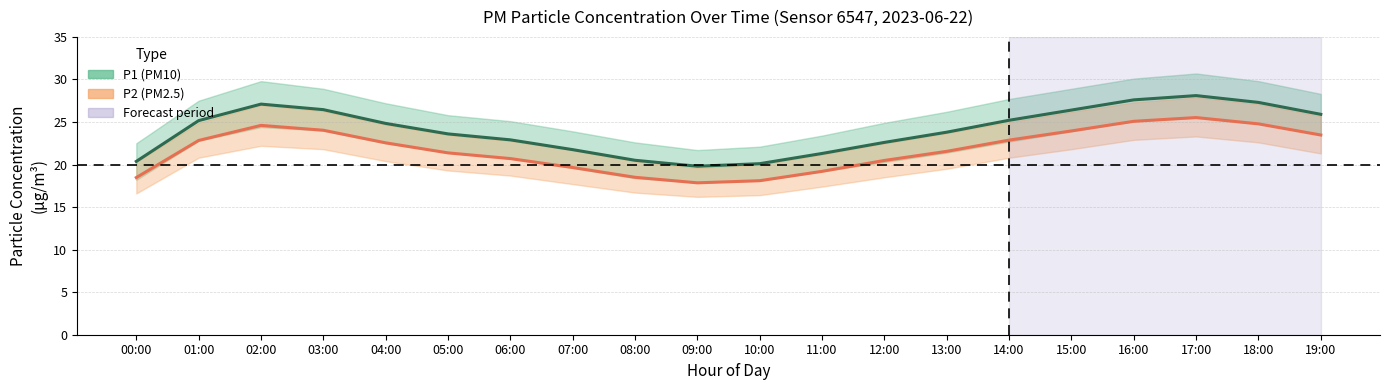

The P2_upper series shows 21.2 at 11:00. True or false?

True